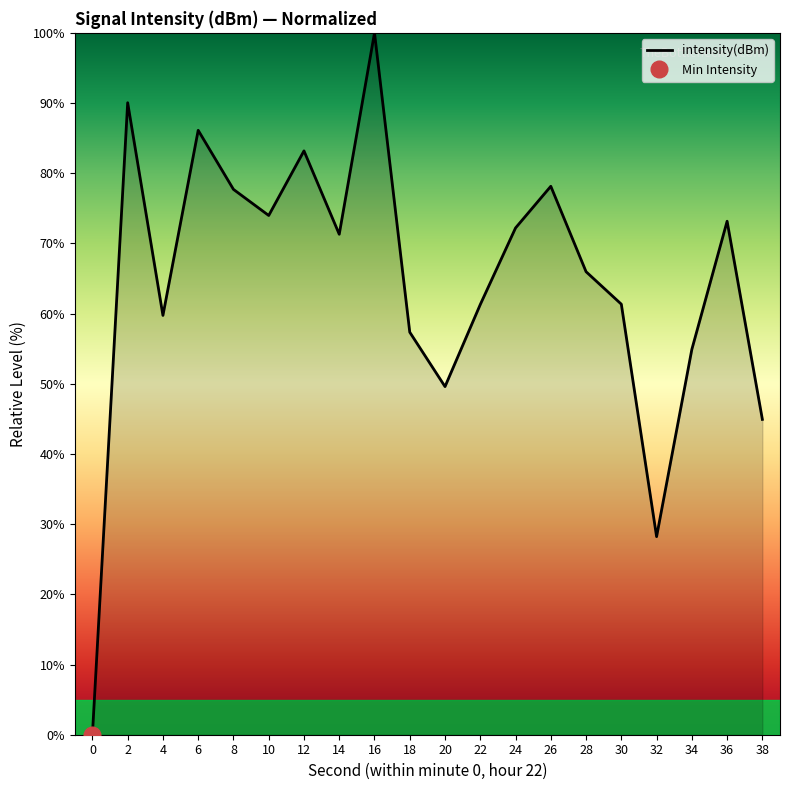

Rank the categories by value from highest to lowest.

16, 2, 6, 12, 26, 8, 10, 36, 24, 14, 28, 30, 22, 4, 18, 34, 20, 38, 32, 0